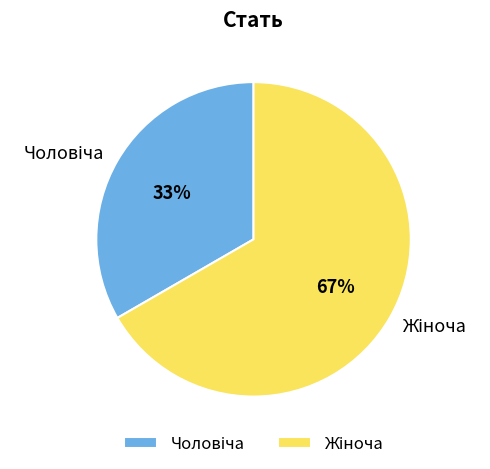

To the nearest percent, what is the average slice percentage?

50%